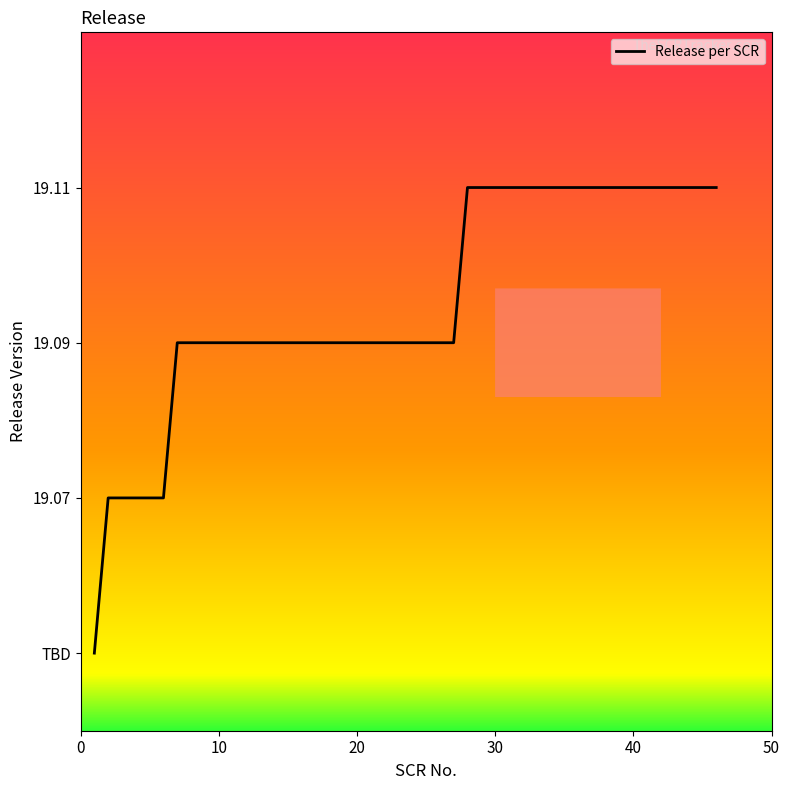

Does the chart display data point markers on the line(s)?

No